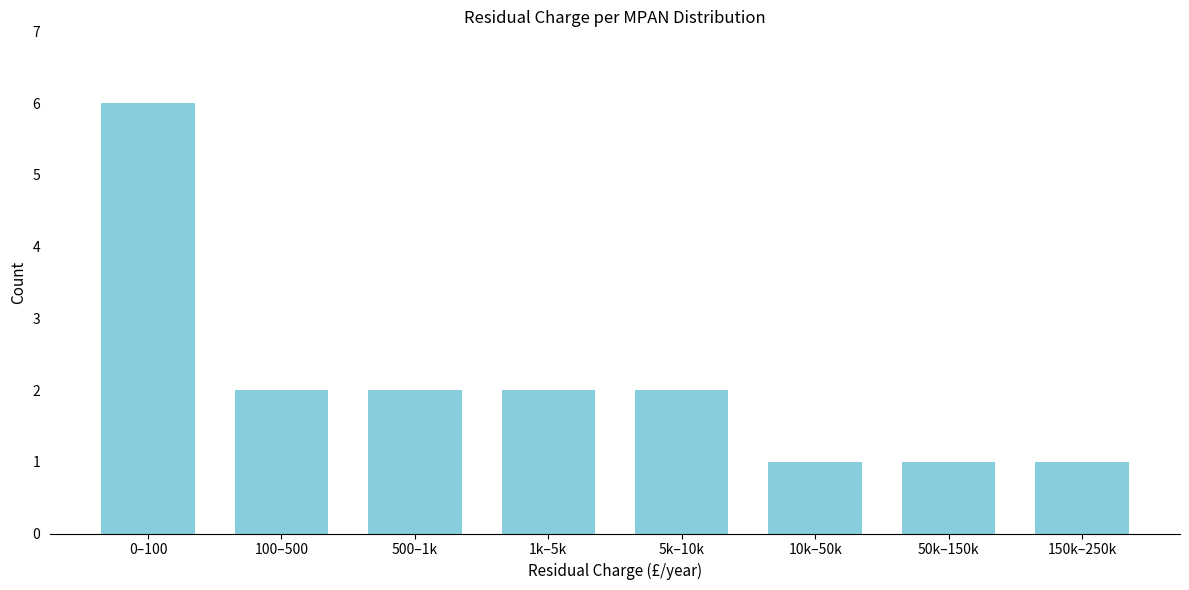

Reading left to right, list all the values displayed in this chart.

0–100=6	100–500=2	500–1k=2	1k–5k=2	5k–10k=2	10k–50k=1	50k–150k=1	150k–250k=1